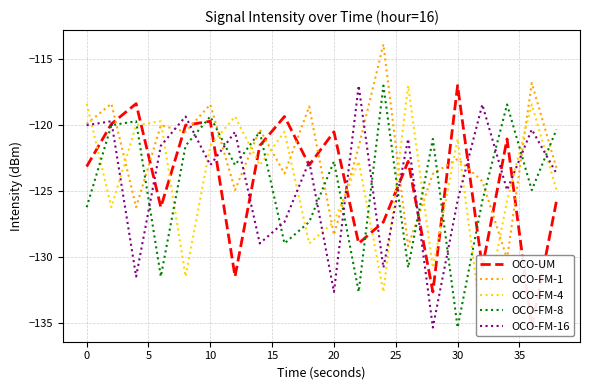

What is the highest value of the OCO-FM-16 series?

-117.0